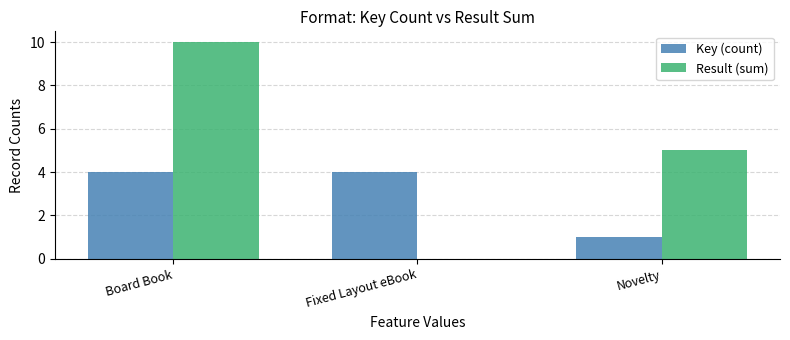

Are the bars horizontal?

No